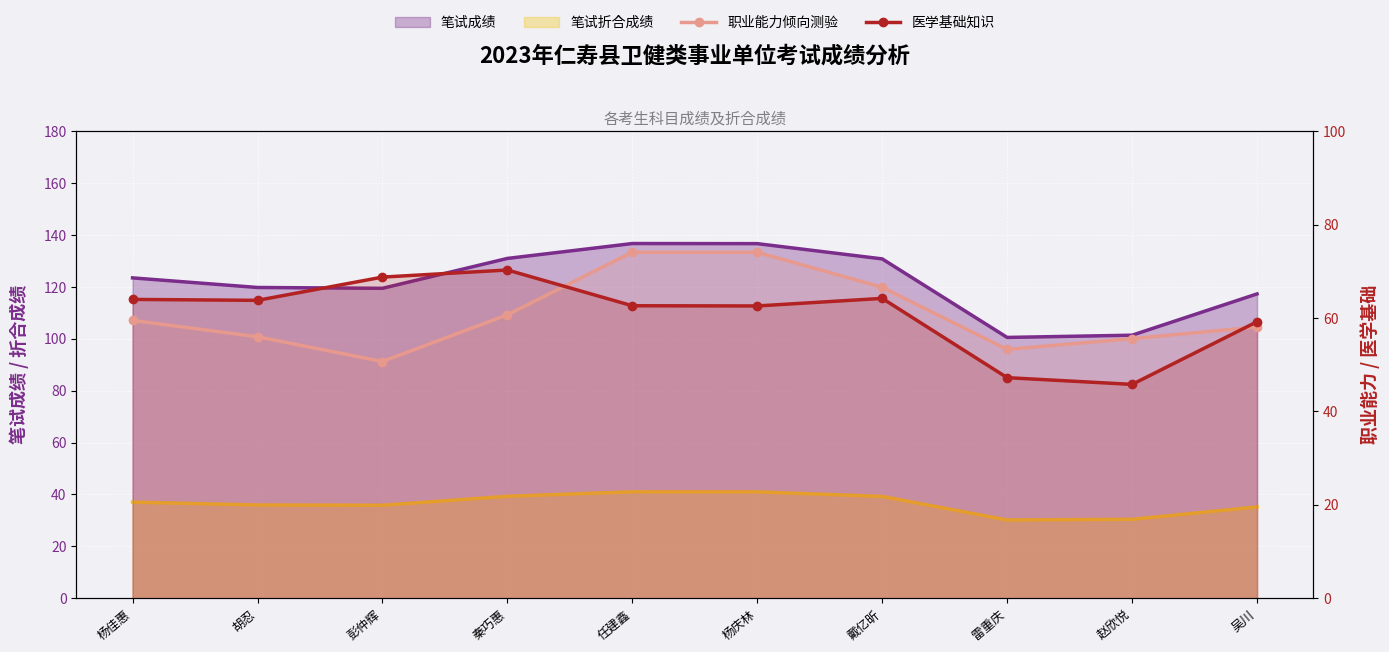

How many lines are shown in the chart?

2